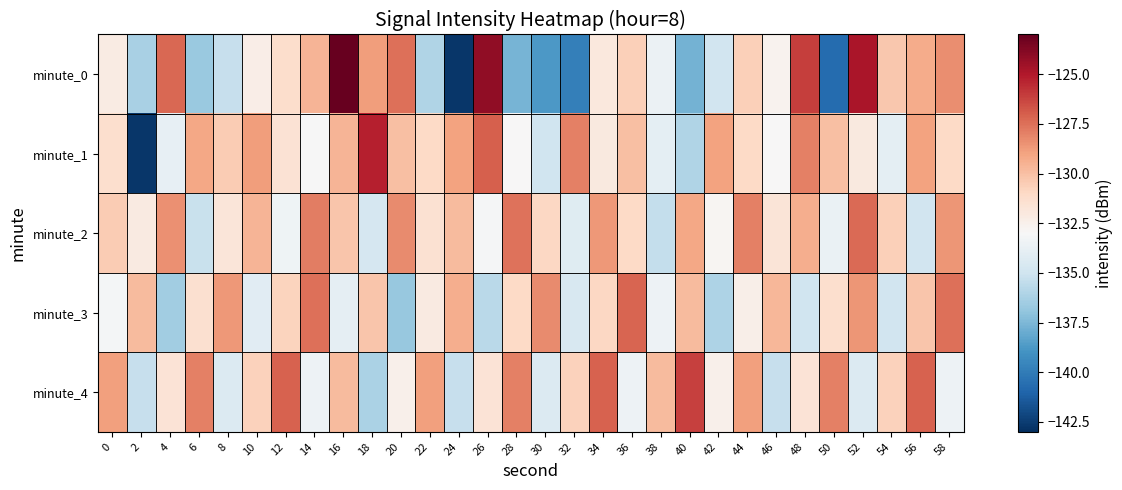

Which label corresponds to the largest value in the chart?

16